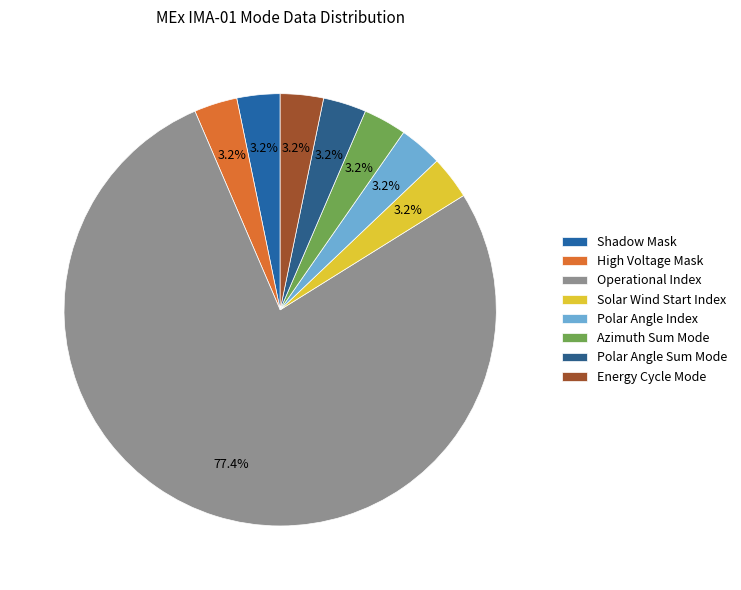

What percentage is NOT represented by Polar Angle Index?

96.8%